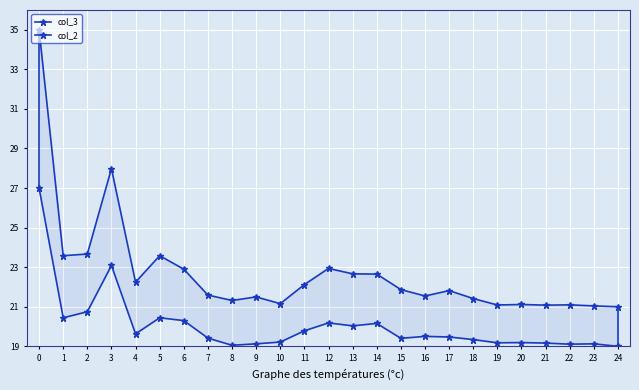

Which series has the widest spread of values?

col_3